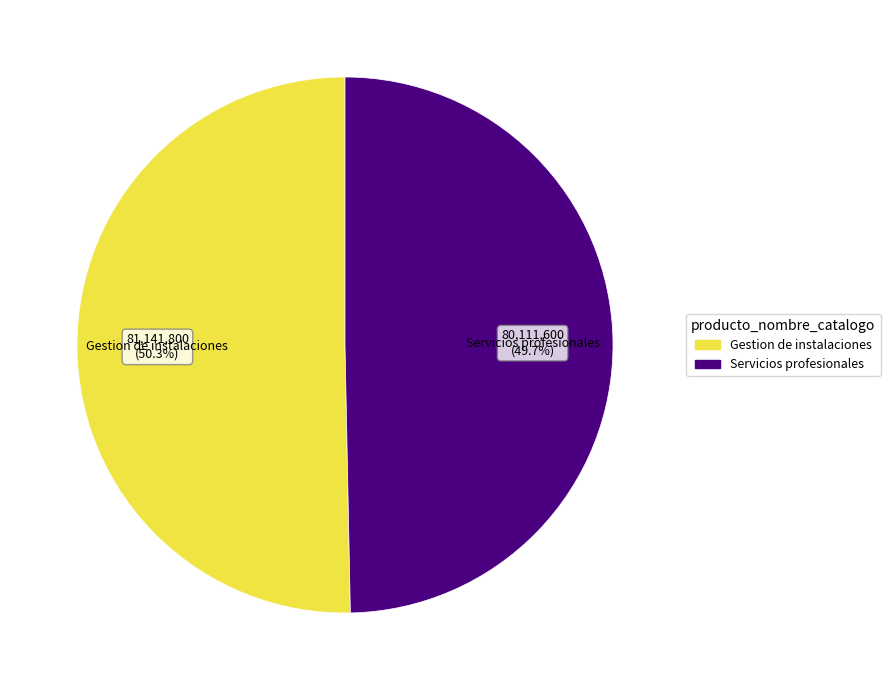

Between Servicios profesionales and Gestion de instalaciones, which is larger?

Gestion de instalaciones